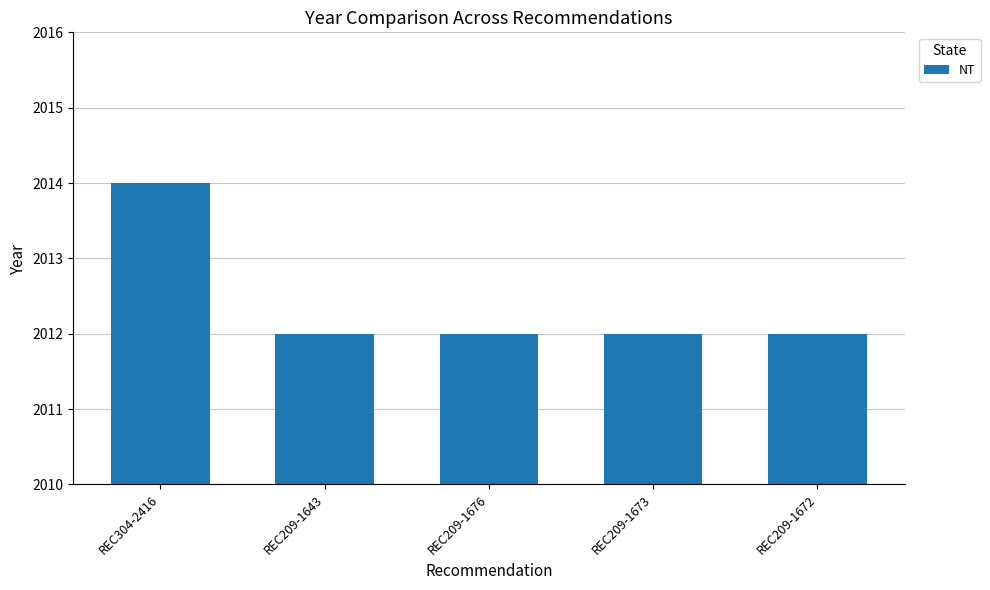

The chart shows a value of 482 at REC209-1673. True or false?

False